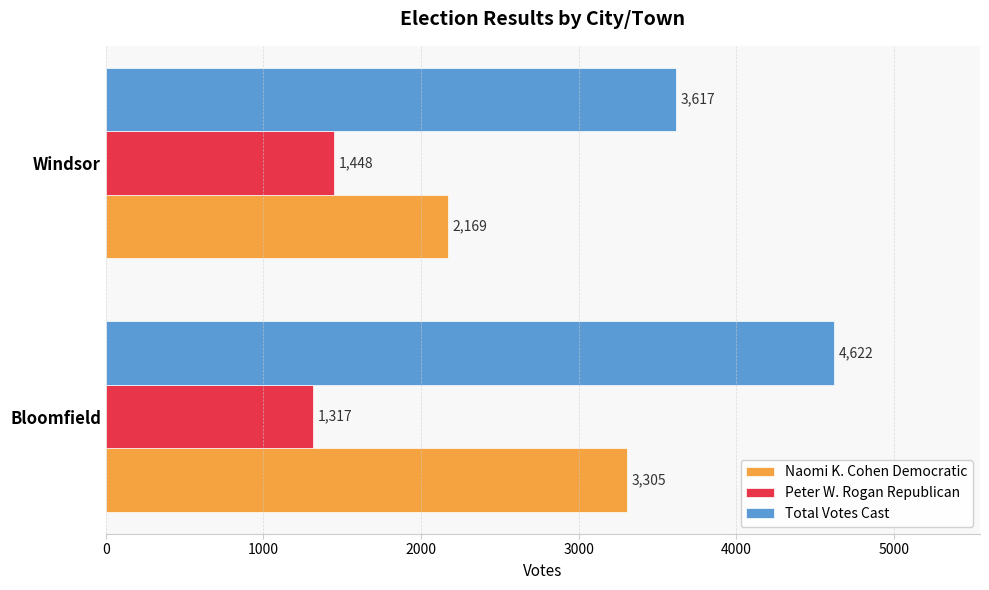

Rank the categories by Total Votes Cast value from lowest to highest.

Windsor, Bloomfield